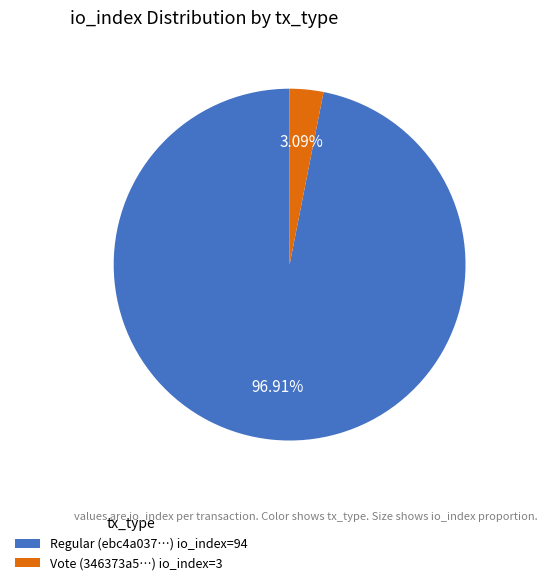

Which has a higher value, Vote (346373a5…) io_index=3 or Regular (ebc4a037…) io_index=94?

Regular (ebc4a037…) io_index=94